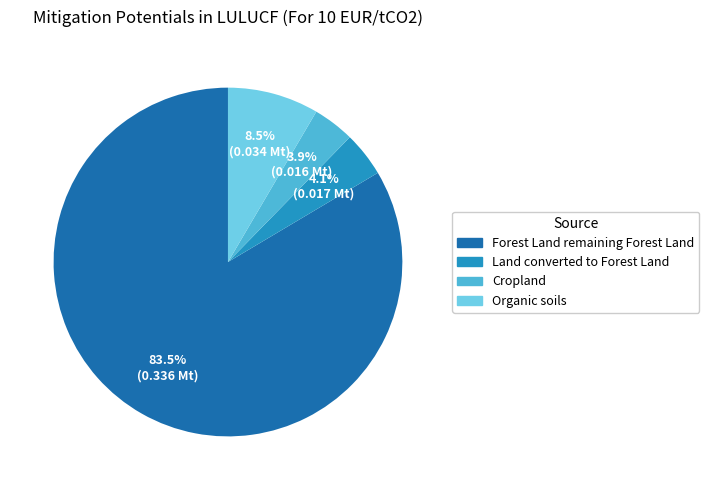

How many segments does this pie chart have?

4